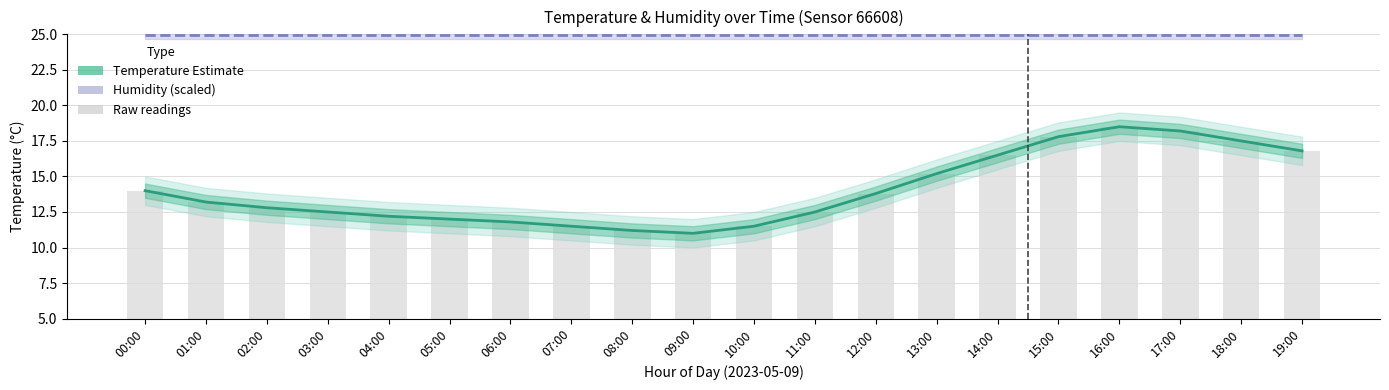

Is the value of Temperature Estimate at 07:00 greater than the value of Raw readings (bar) at 06:00?

Yes